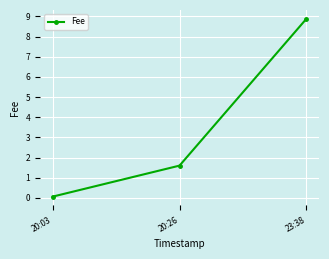

True or false: the data shows 1.6 at 20:26.

True